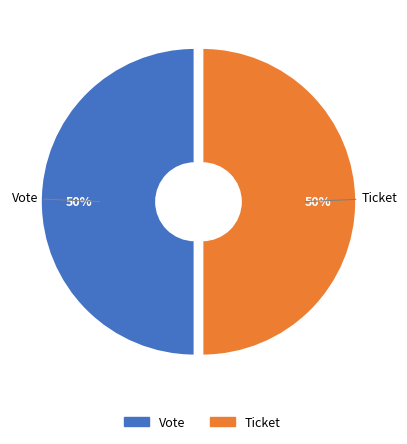

Is the sum of Ticket and Vote greater than half?

Yes